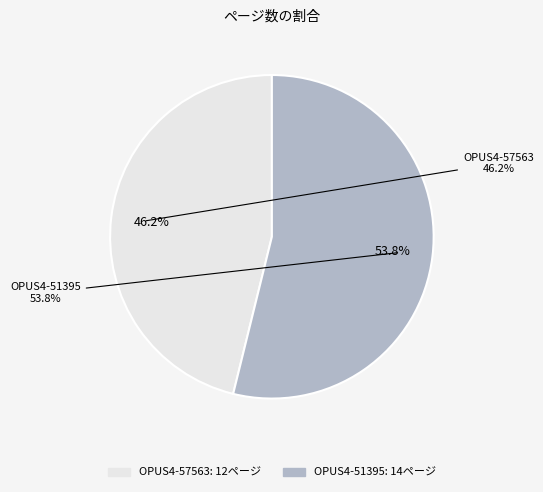

How many segments does this pie chart have?

2